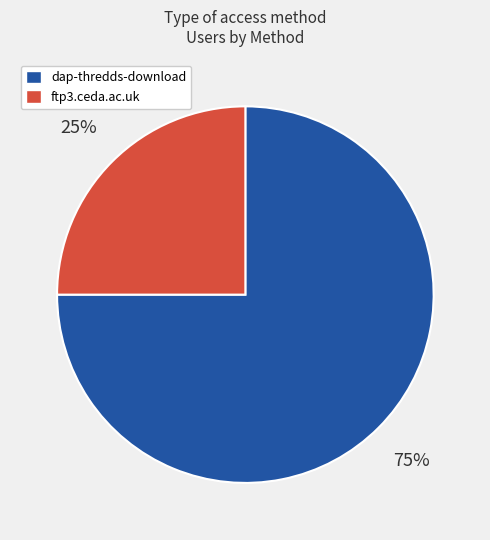

Rank the categories by value from lowest to highest.

ftp3.ceda.ac.uk, dap-thredds-download